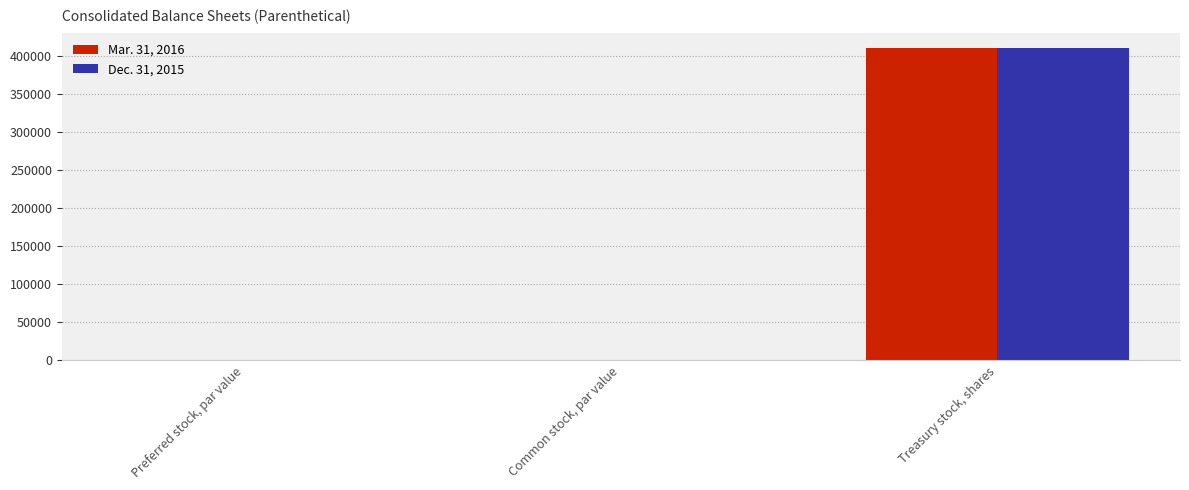

What is the sum of all Dec. 31, 2015 values?

410001.0